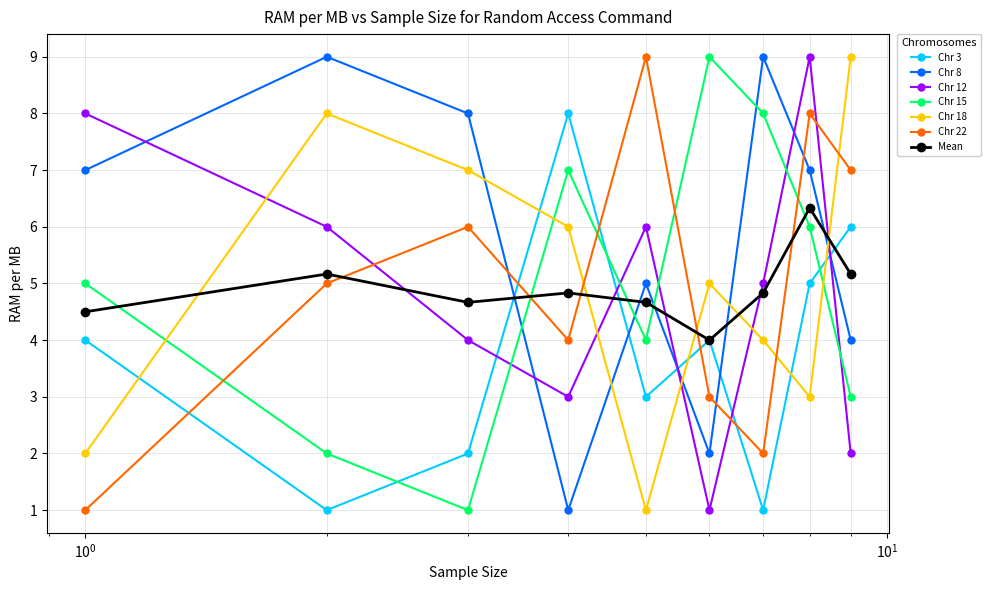

Which series has the largest total across all categories?

Chr 8